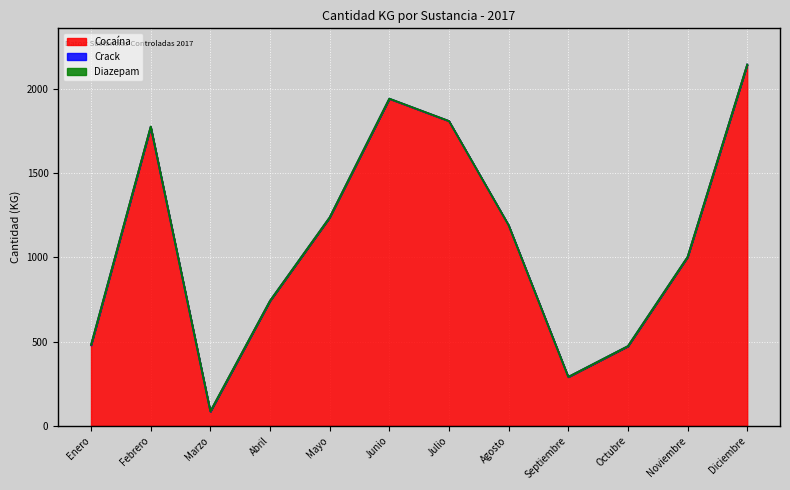

Reading left to right, what are all the values shown in this chart?

Cocaína: Enero=477.2	Febrero=1774.7	Marzo=84.4	Abril=741.3	Mayo=1236.0	Junio=1940.9	Julio=1808.7	Agosto=1189.7	Septiembre=289.8	Octubre=472.2	Noviembre=1001.2	Diciembre=2143.5
Crack: Enero=3.4	Febrero=0.6	Marzo=0.8	Abril=0.8	Mayo=1.1	Junio=1.2	Julio=0.6	Agosto=1.2	Septiembre=0.7	Octubre=1.1	Noviembre=1.3	Diciembre=1.1
Diazepam: Enero=0.0	Febrero=1.3	Marzo=1.0	Abril=0.0	Mayo=0.0	Junio=0.0	Julio=0.0	Agosto=0.0	Septiembre=0.0	Octubre=0.0	Noviembre=0.0	Diciembre=0.0